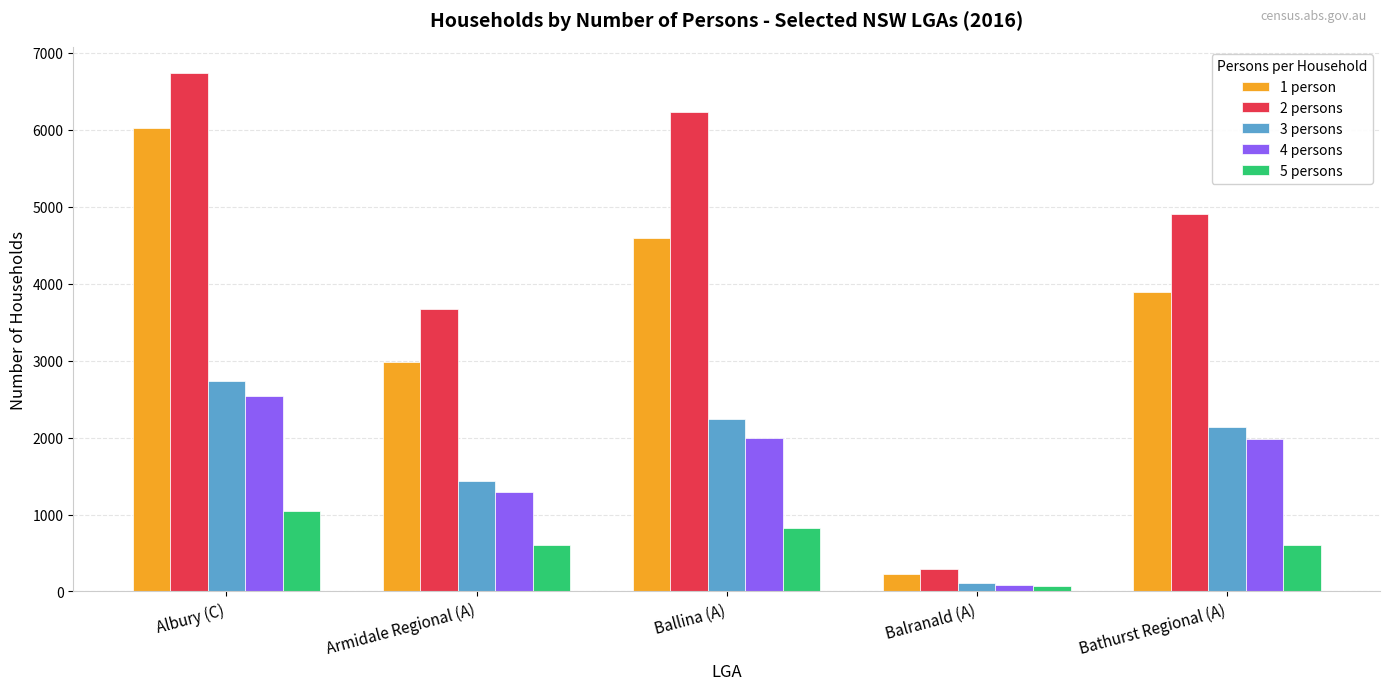

What is the value of the 3 persons bar at the 5th from the left?

2135